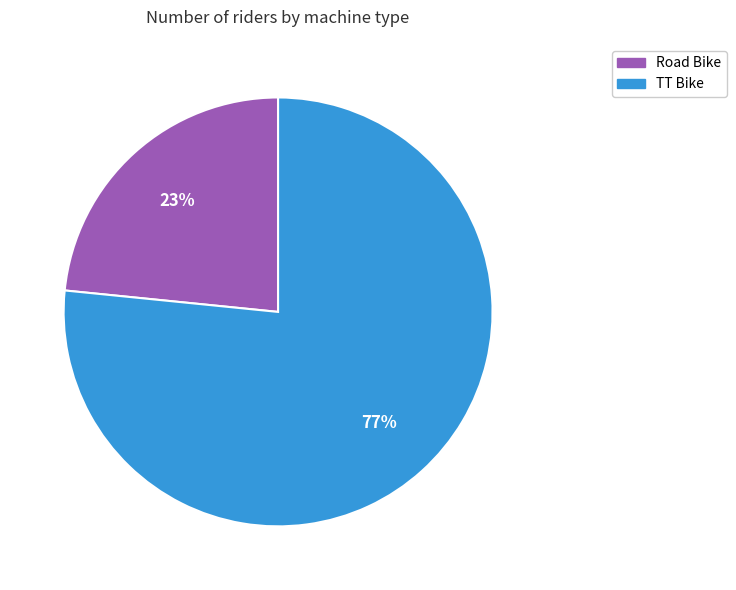

Do TT Bike and Road Bike together represent more than half of the pie?

Yes